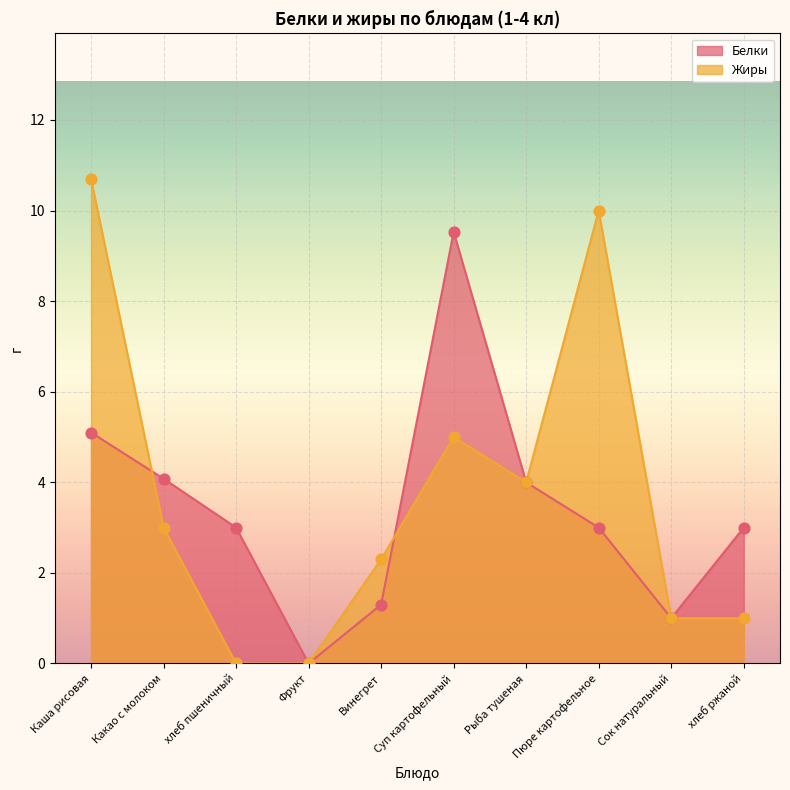

Which series has the largest Y range (max minus min)?

Жиры